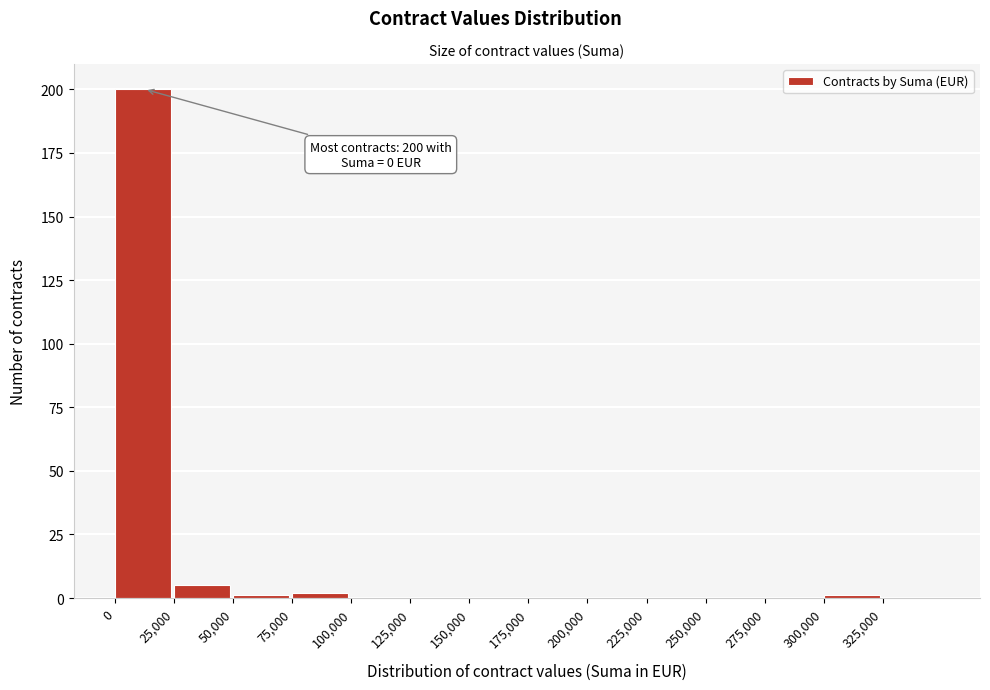

Which range on the x-axis has the tallest bar?

0 to 25000